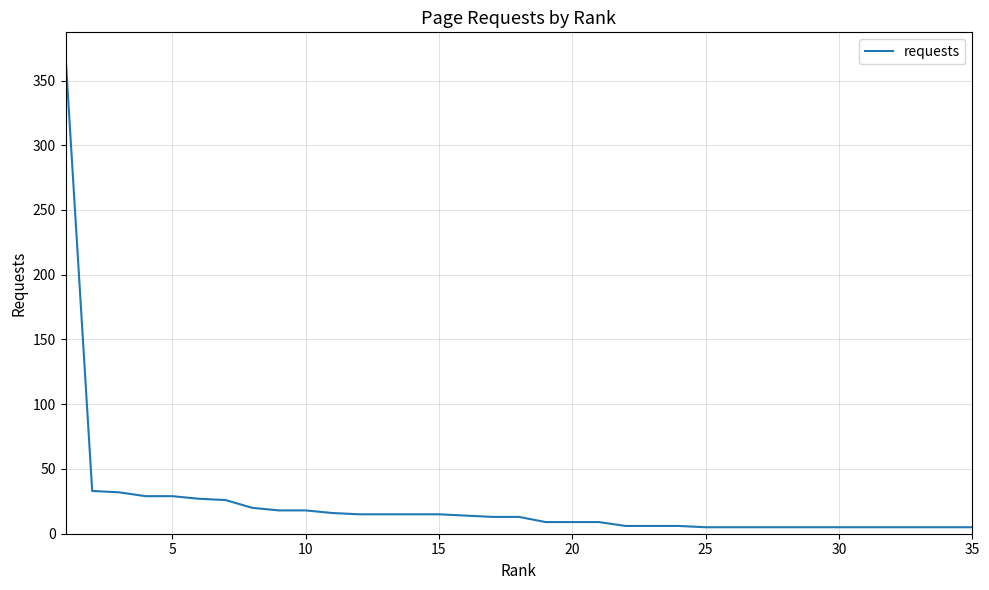

What is the greatest value displayed?

369